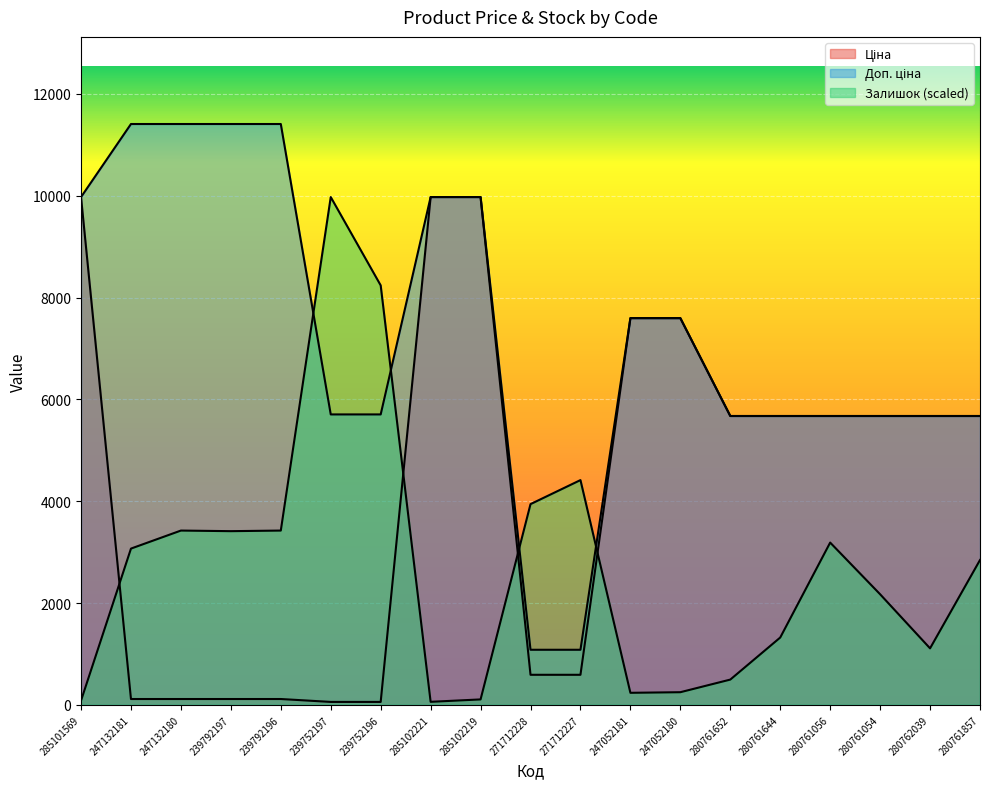

What is the difference between the second highest and second lowest values in the Залишок series?

8157.1